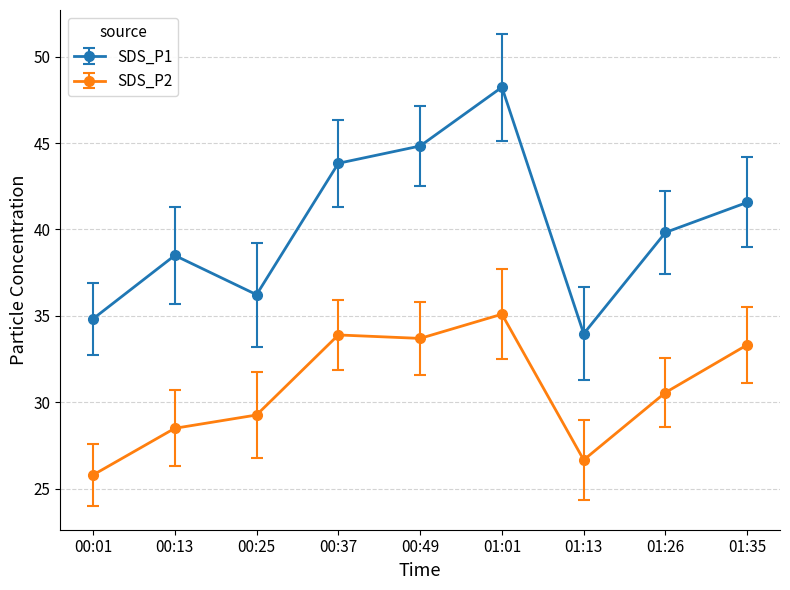

What position from the left is 00:37?

4